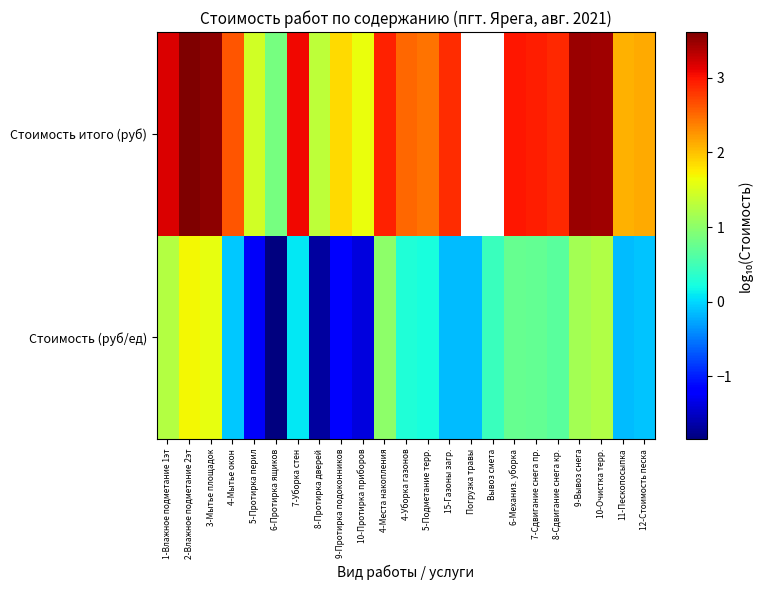

How many data points does each series have?

23